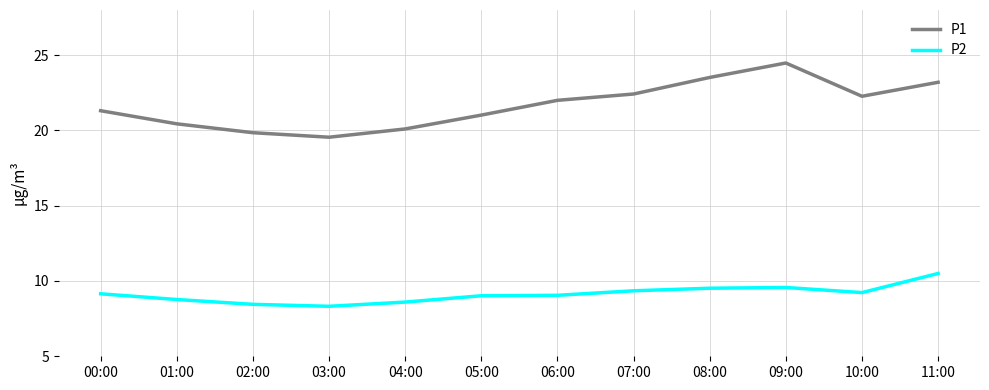

At which label is P1 closest to 22?

06:00